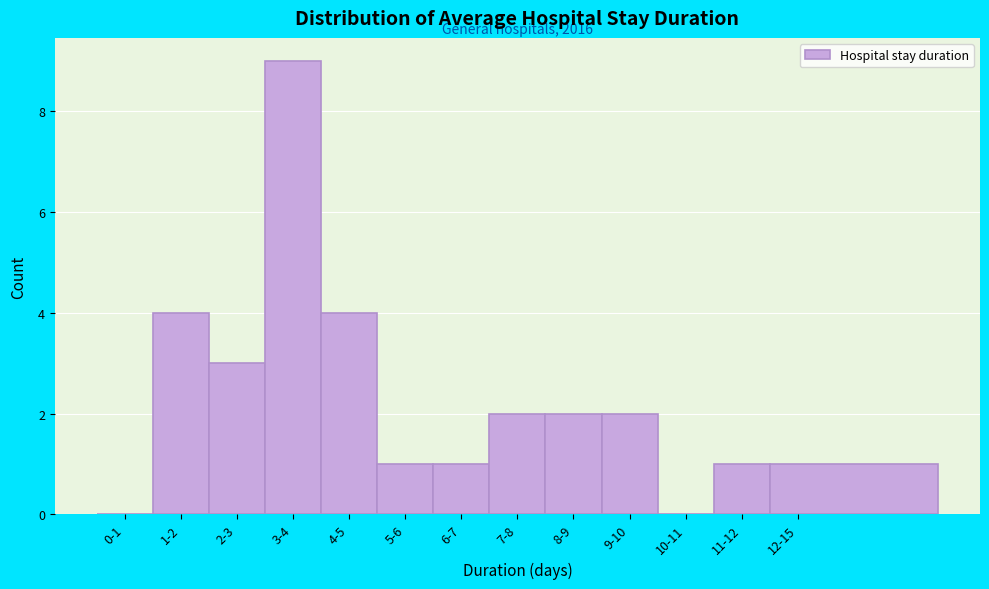

Reading left to right, list all the values displayed in this chart.

0-1=0	1-2=4	2-3=3	3-4=9	4-5=4	5-6=1	6-7=1	7-8=2	8-9=2	9-10=2	10-11=0	11-12=1	12-15=1